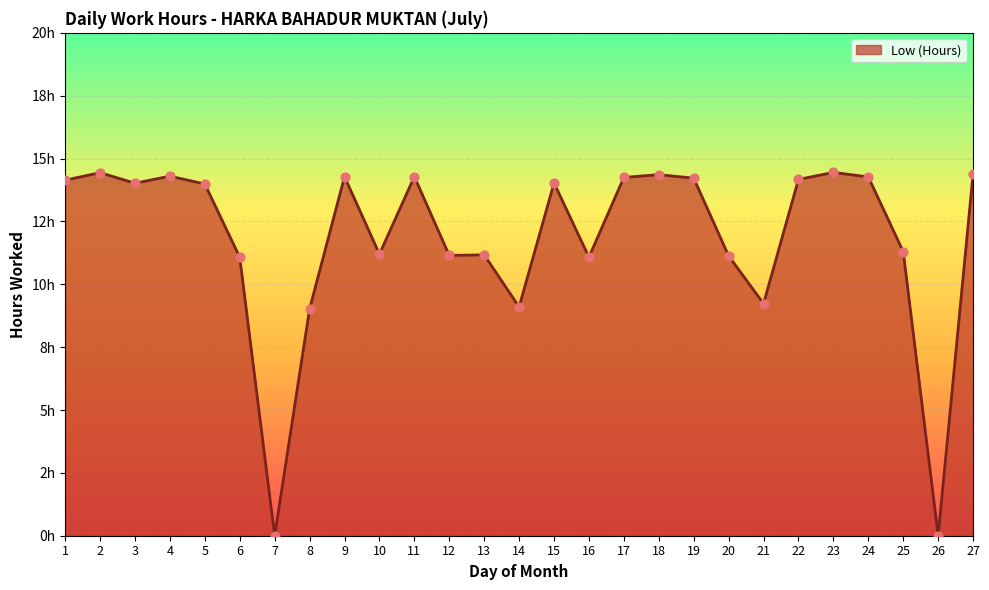

Does the chart have visible grid lines?

Yes